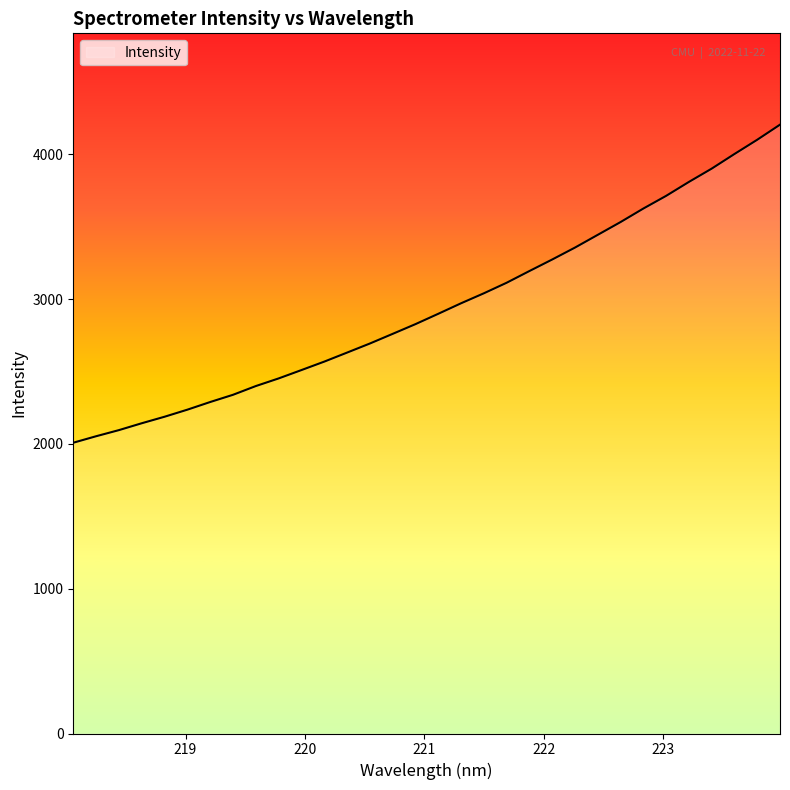

What is the difference between the maximum and minimum values?

2196.8